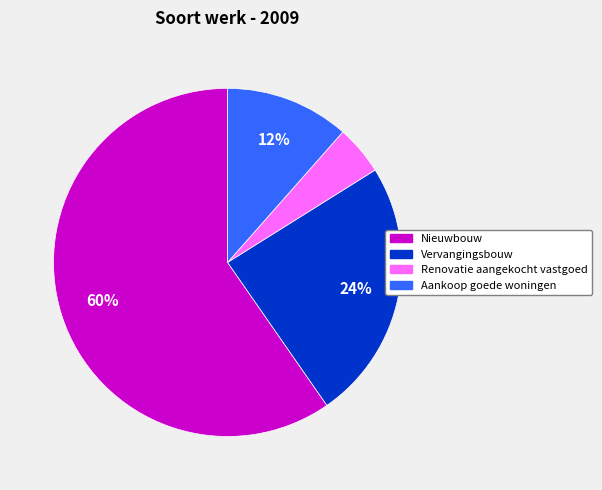

How many segments does this pie chart have?

4